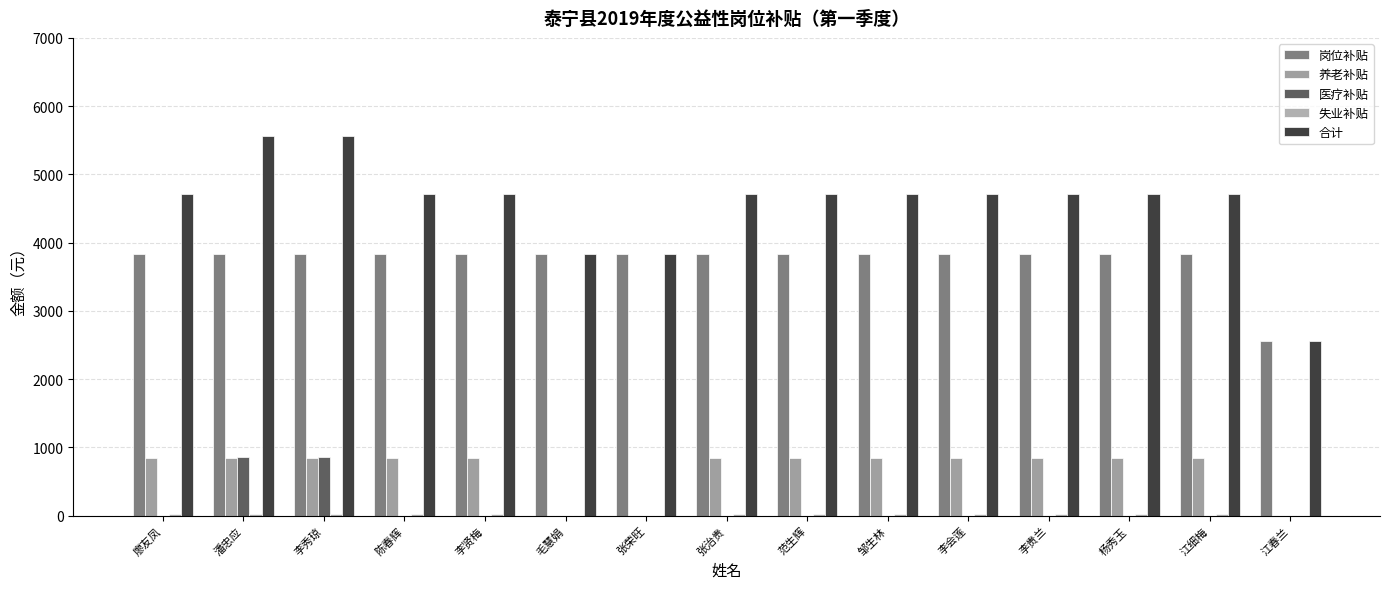

What is the maximum value shown in the chart?

5566.7